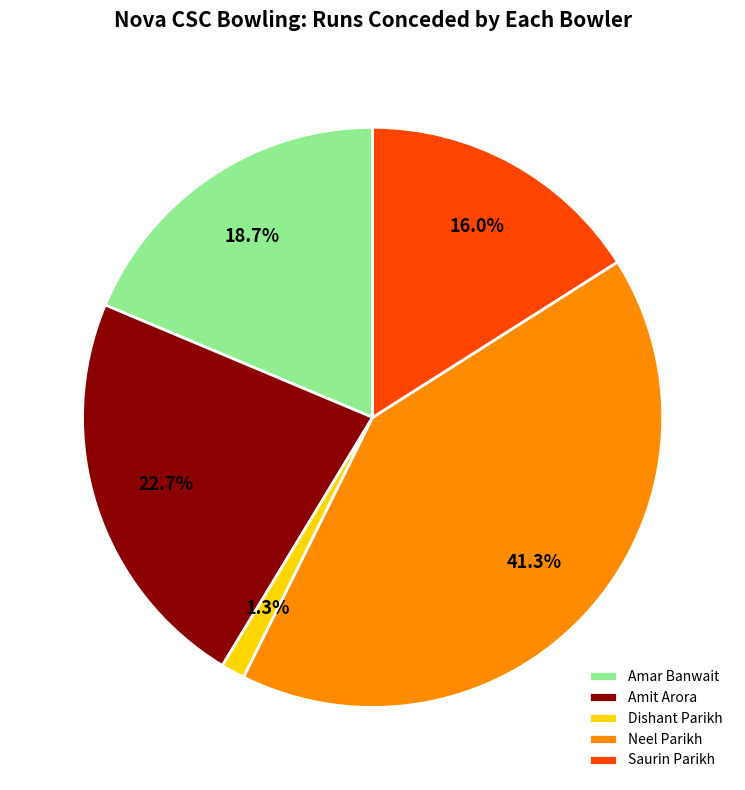

Does any single category account for the majority?

No